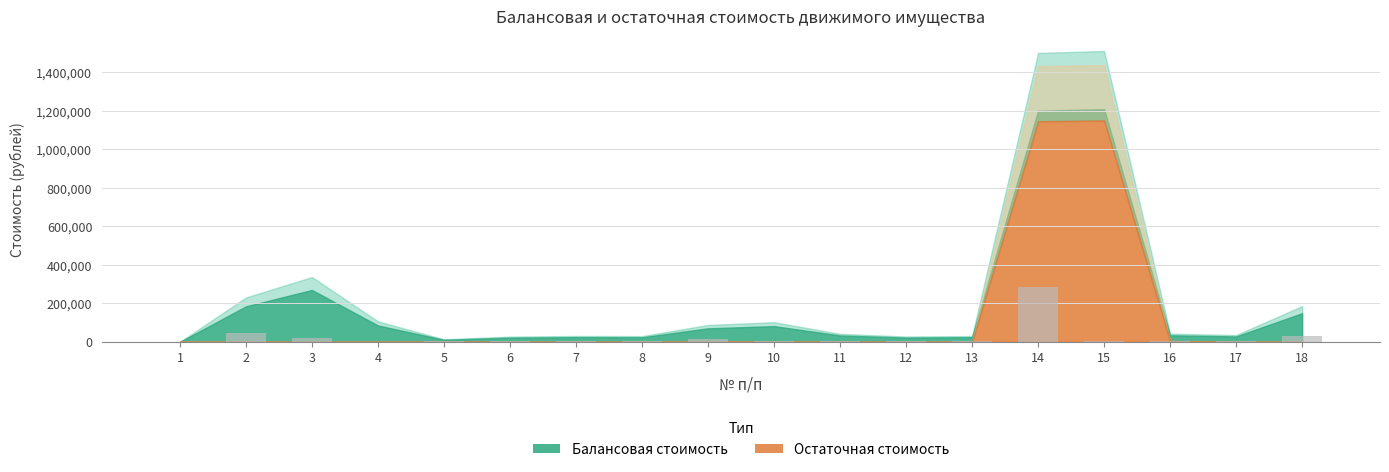

What is the sum of all values?

432255.6